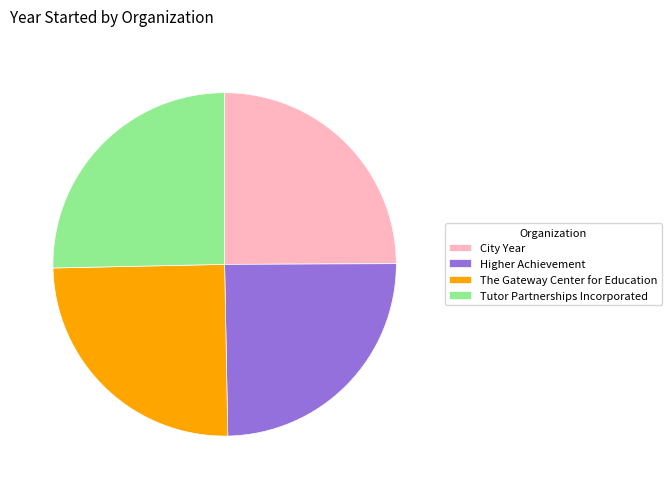

Is the sum of The Gateway Center for Education and Higher Achievement greater than half?

No